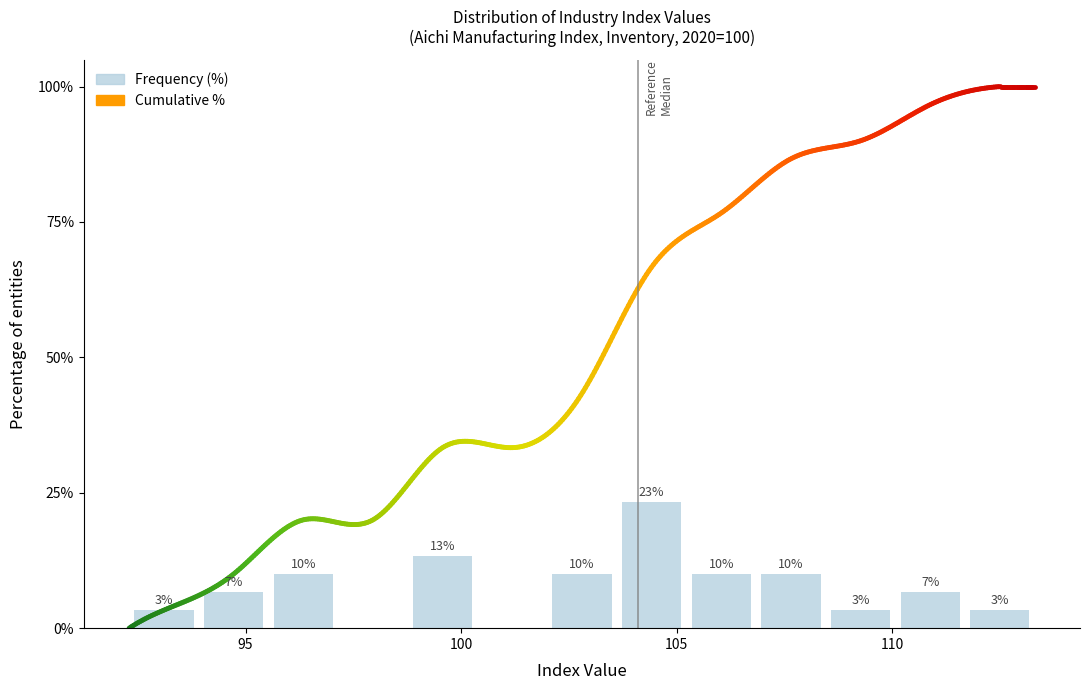

Around what value on the x-axis is the tallest bar? Give the approximate position of its centre, as read against the axis.

104.5